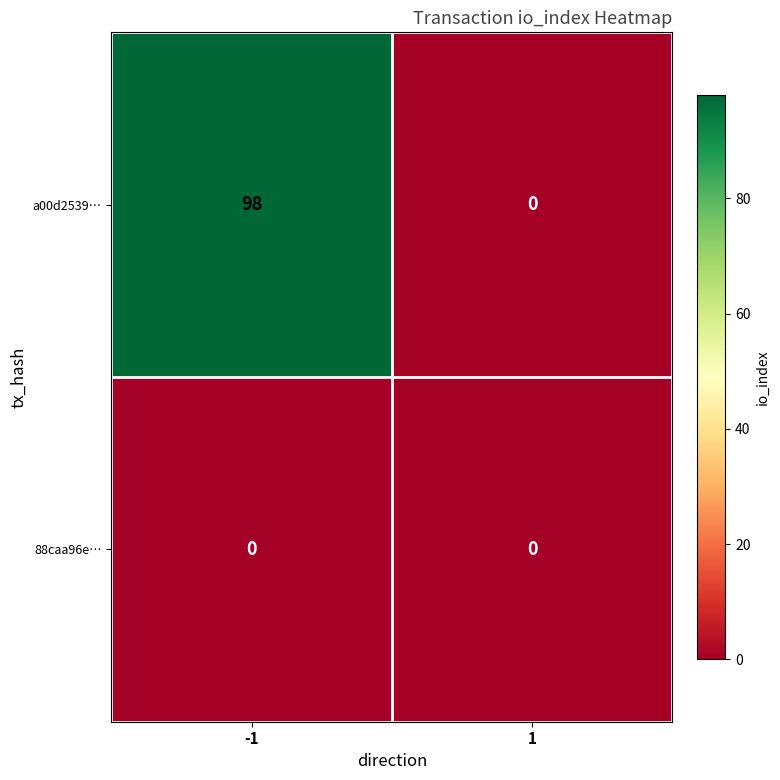

What is the highest value of the a00d2539… series?

98